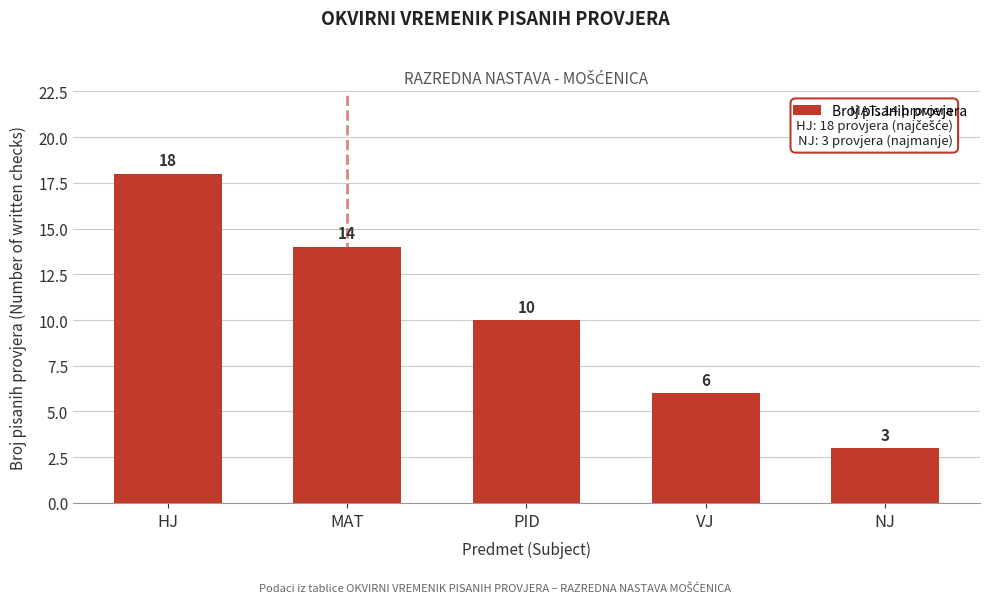

Reading right to left, extract all data points from this chart.

NJ=3	VJ=6	PID=10	MAT=14	HJ=18